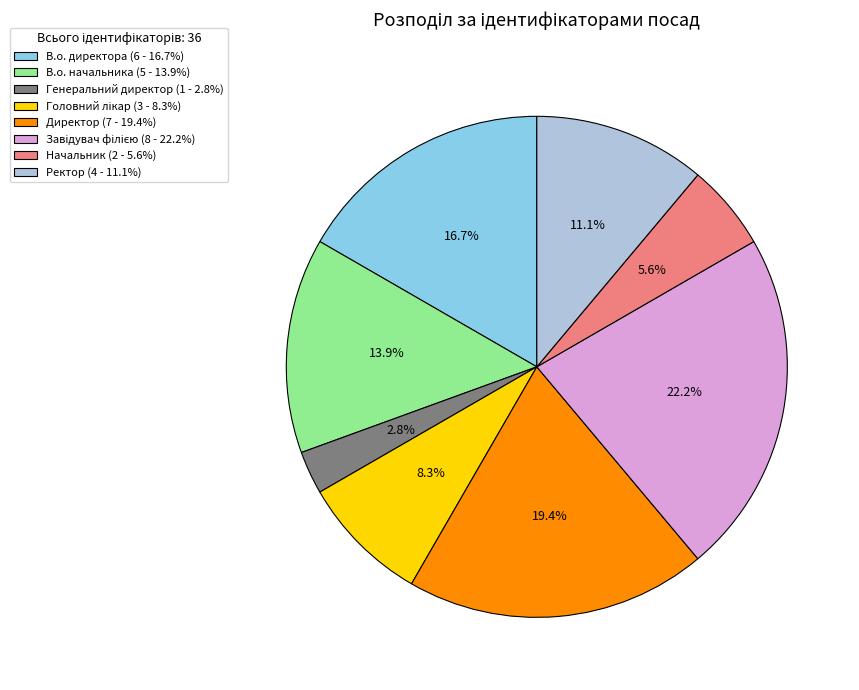

Is Ректор (4 - 11.1%) the majority of the pie?

No